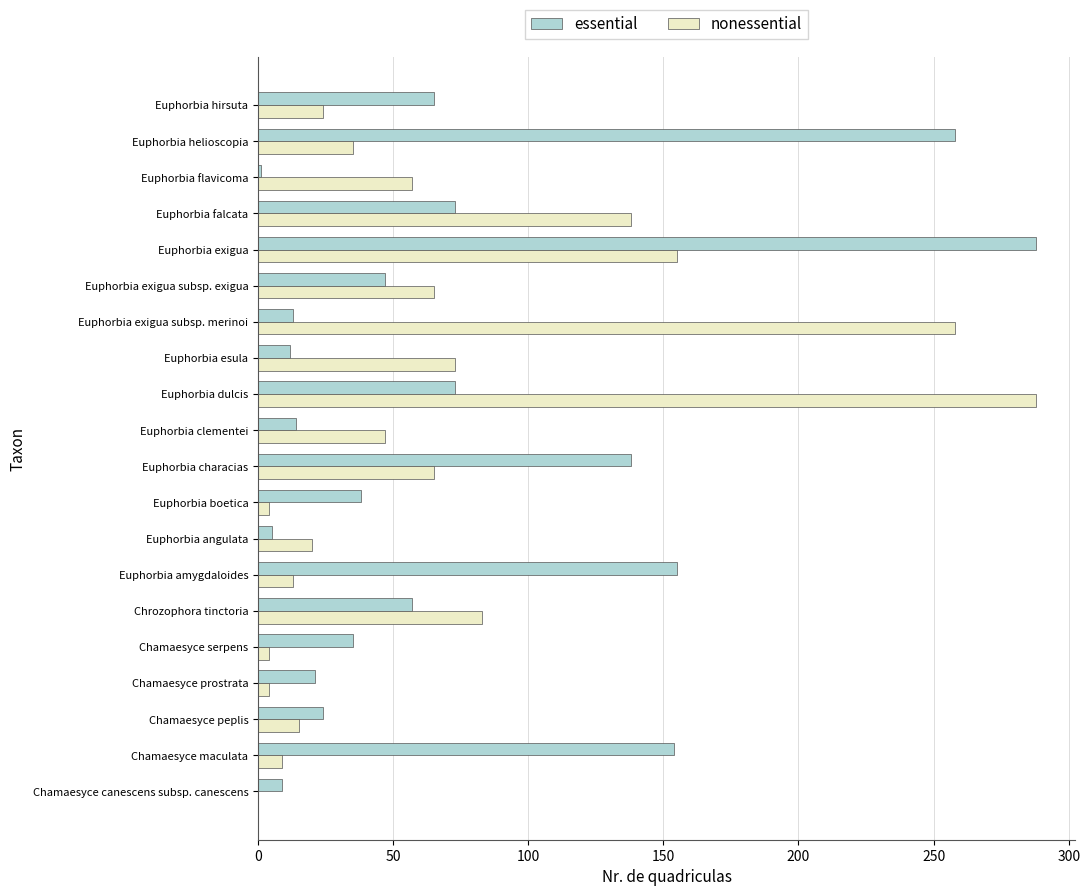

What is the maximum value for essential?

288